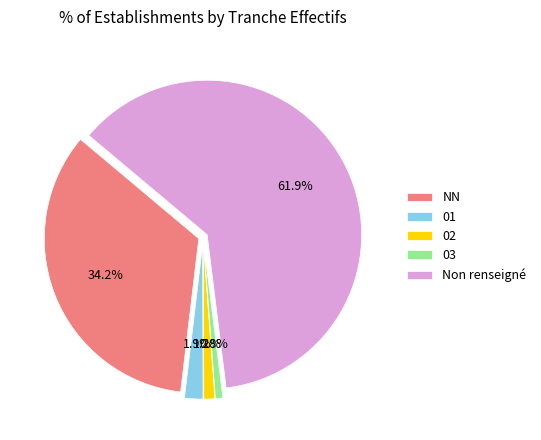

Count the number of slices in the pie.

5